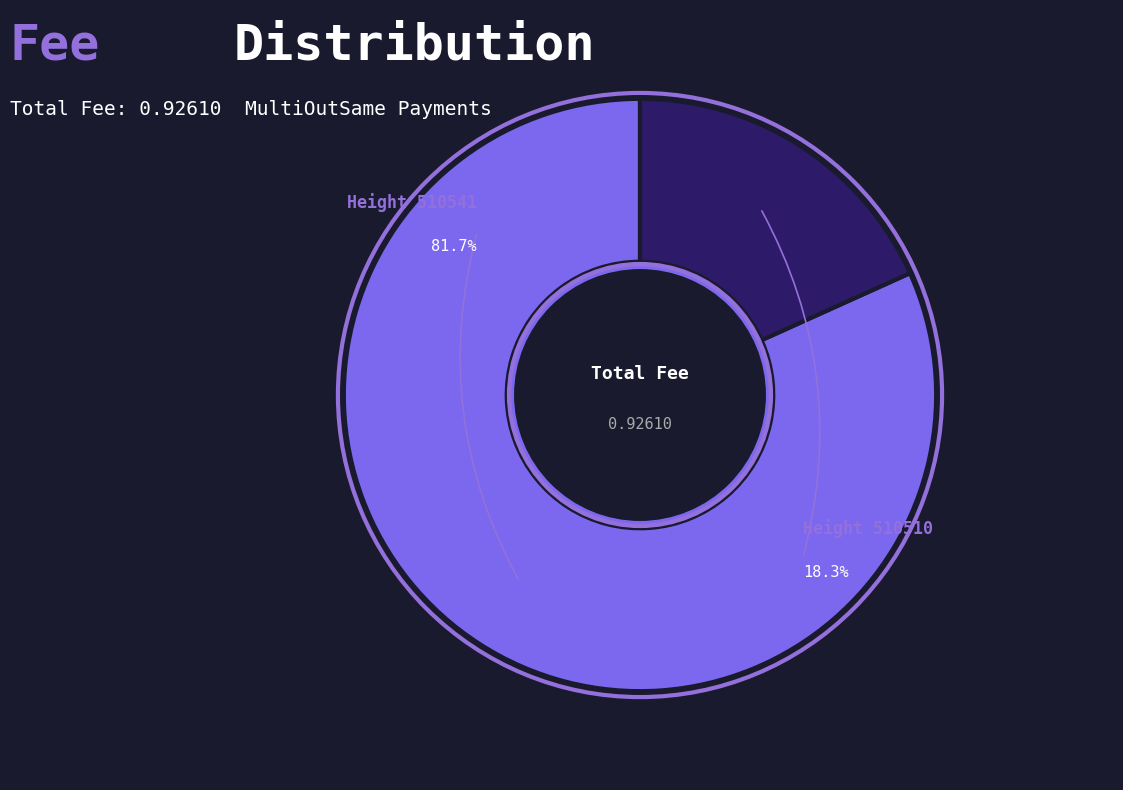

Which slice is the largest?

510541